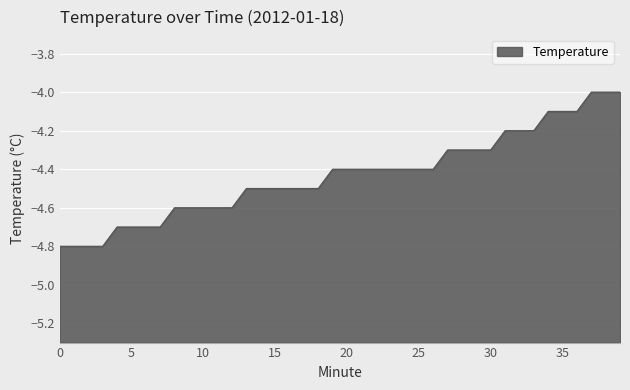

Which has a higher value, 13 or 16?

13